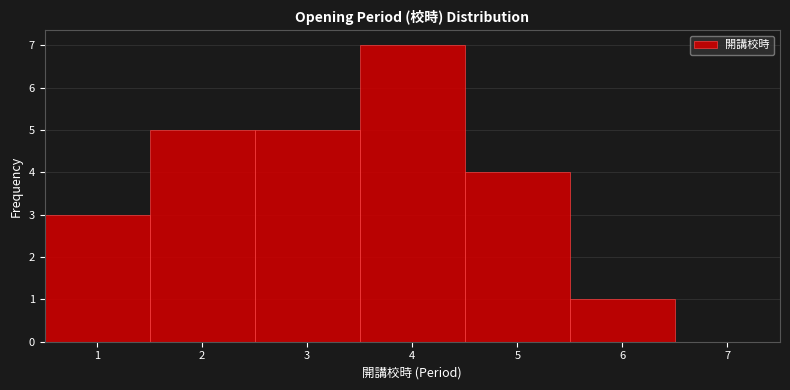

Reading left to right, list every bar in this chart as the range it spans on the x-axis followed by its height. The values are not printed on the chart, so give them approximately, as read against the axis.

0.5 to 1.5: 3
1.5 to 2.5: 5
2.5 to 3.5: 5
3.5 to 4.5: 7
4.5 to 5.5: 4
5.5 to 6.5: 1
6.5 to 7.5: 0